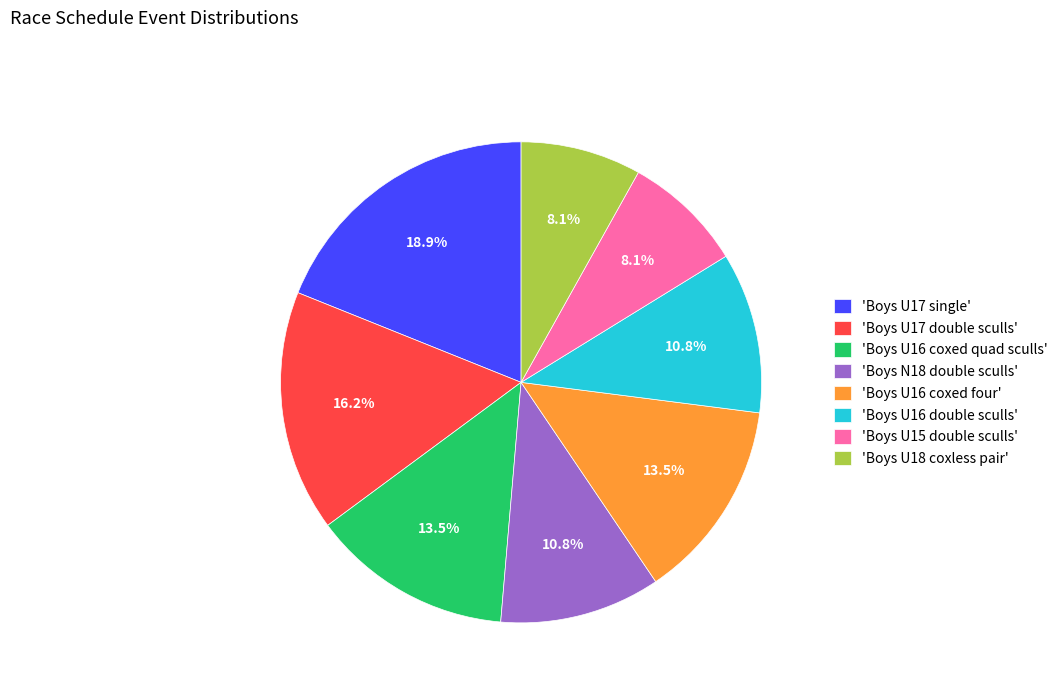

Does any single category account for the majority?

No